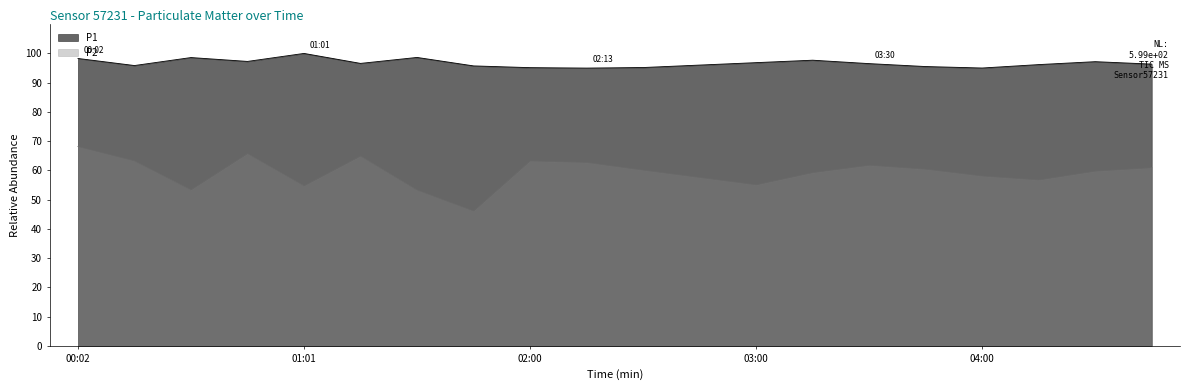

What are all the series names shown in the legend?

P1, P2